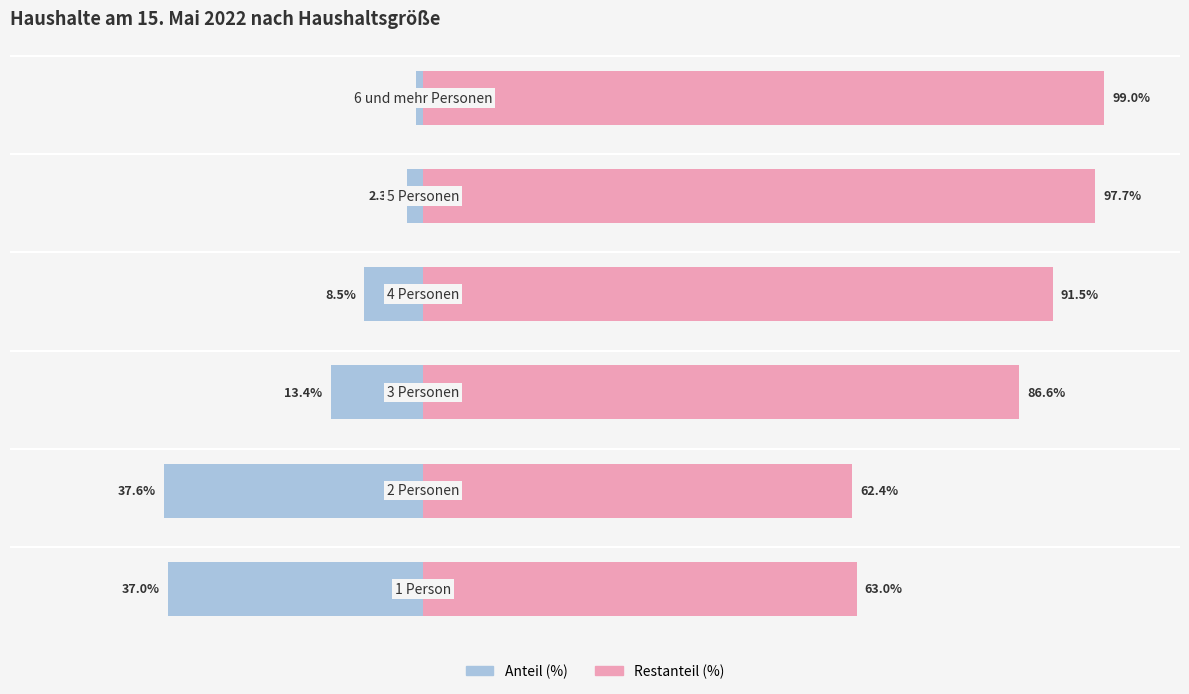

The value of 100% - Anteil at 2 is 86.6. True or false?

True